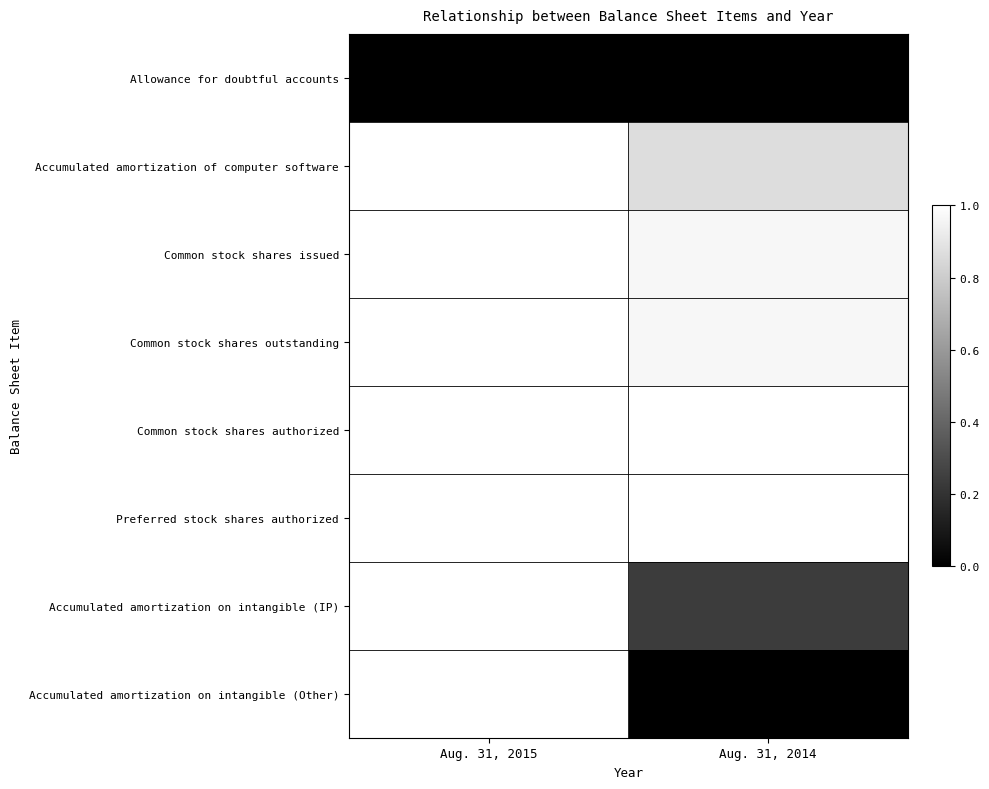

At which category does the chart reach its minimum across all series?

Aug. 31, 2015